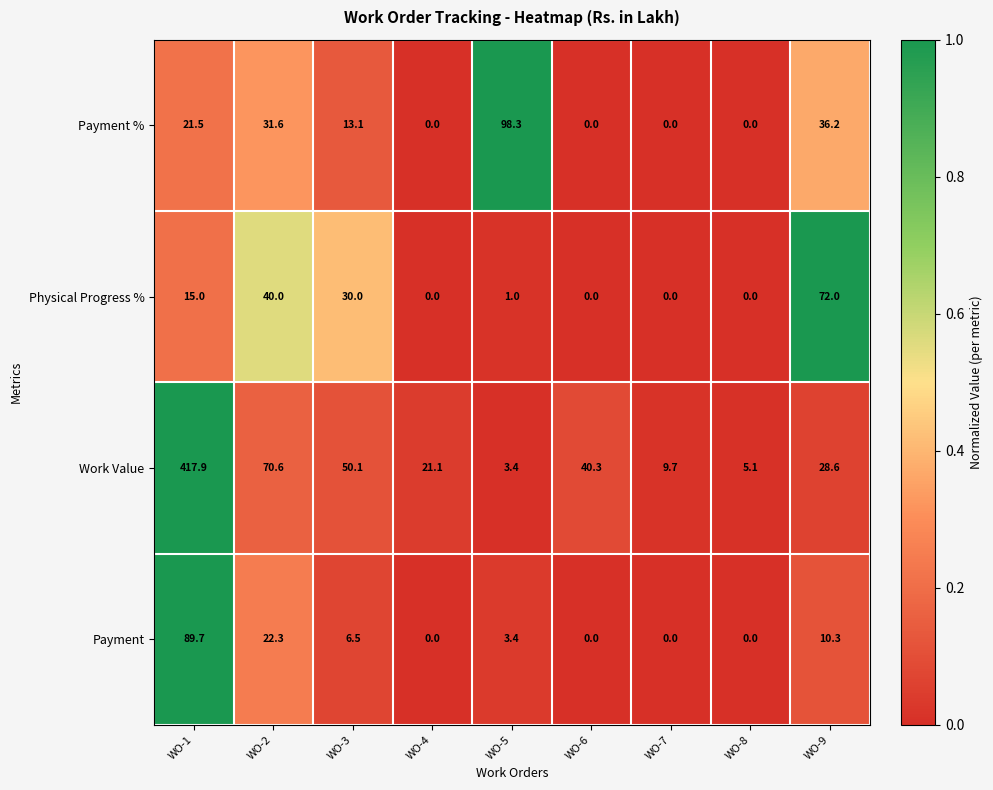

What is the average value of the Work Value series?

71.9